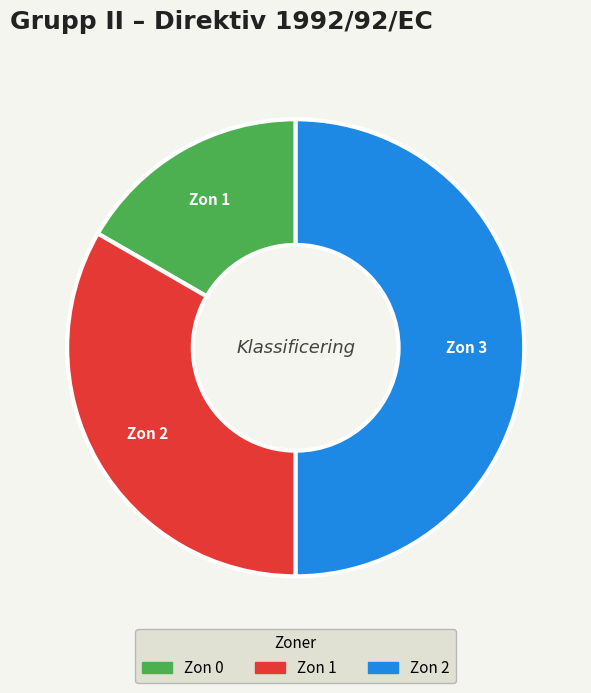

Rank the categories by value from highest to lowest.

Zon 2, Zon 1, Zon 0